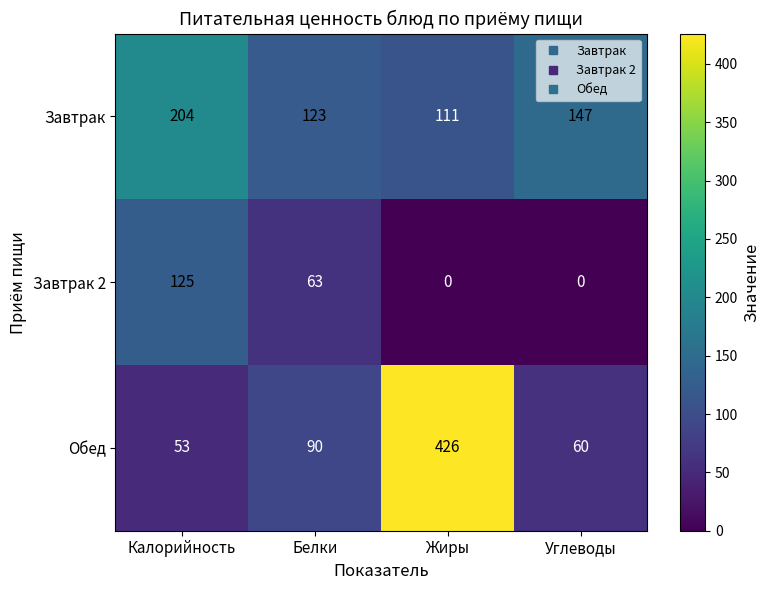

What is the maximum value shown in the chart?

426